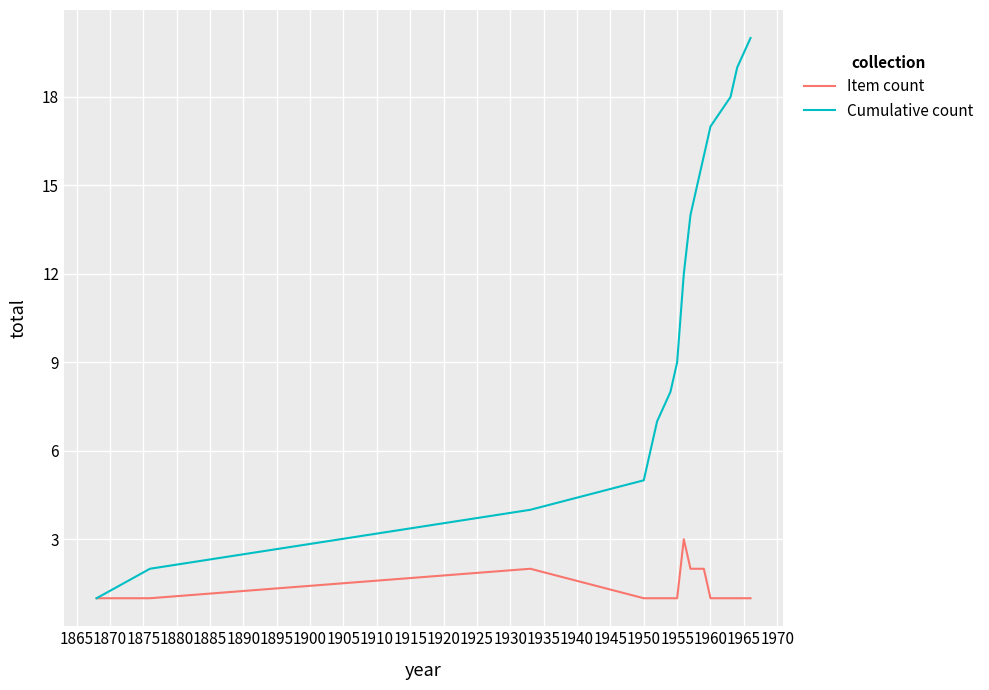

What is the greatest value displayed?

20